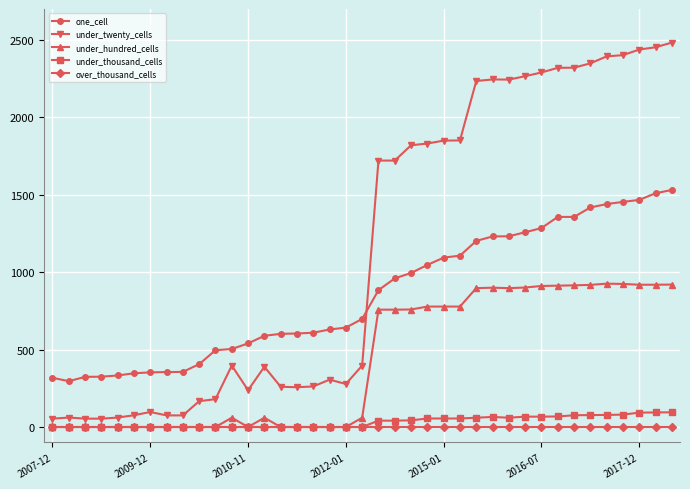

Rank the series by their maximum value, from highest to lowest.

under_twenty_cells, one_cell, under_hundred_cells, under_thousand_cells, over_thousand_cells